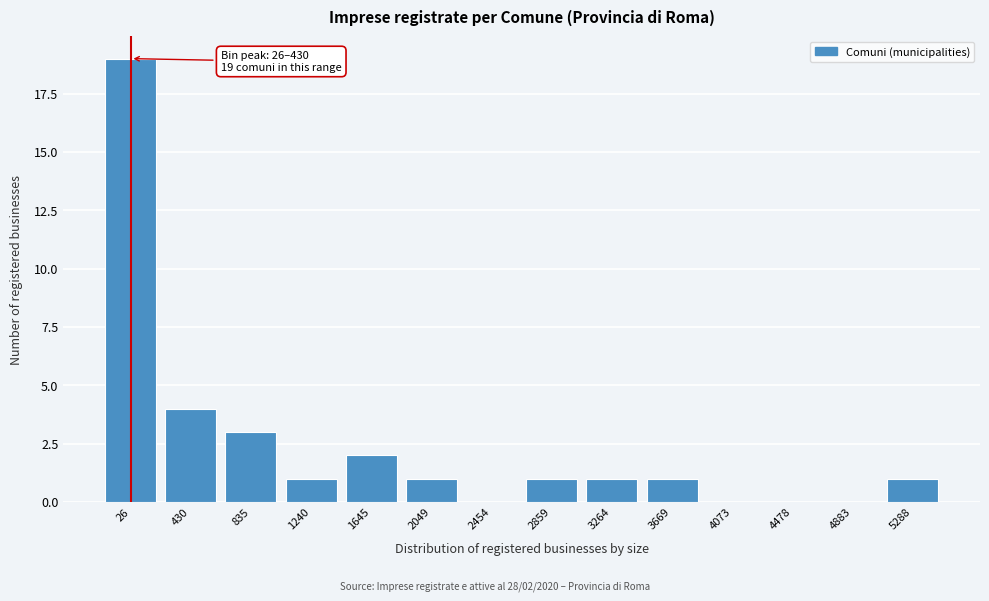

Reading left to right, what are all the values shown in this chart?

26=19	430=4	835=3	1240=1	1645=2	2049=1	2454=0	2859=1	3264=1	3669=1	4073=0	4478=0	4883=0	5288=1